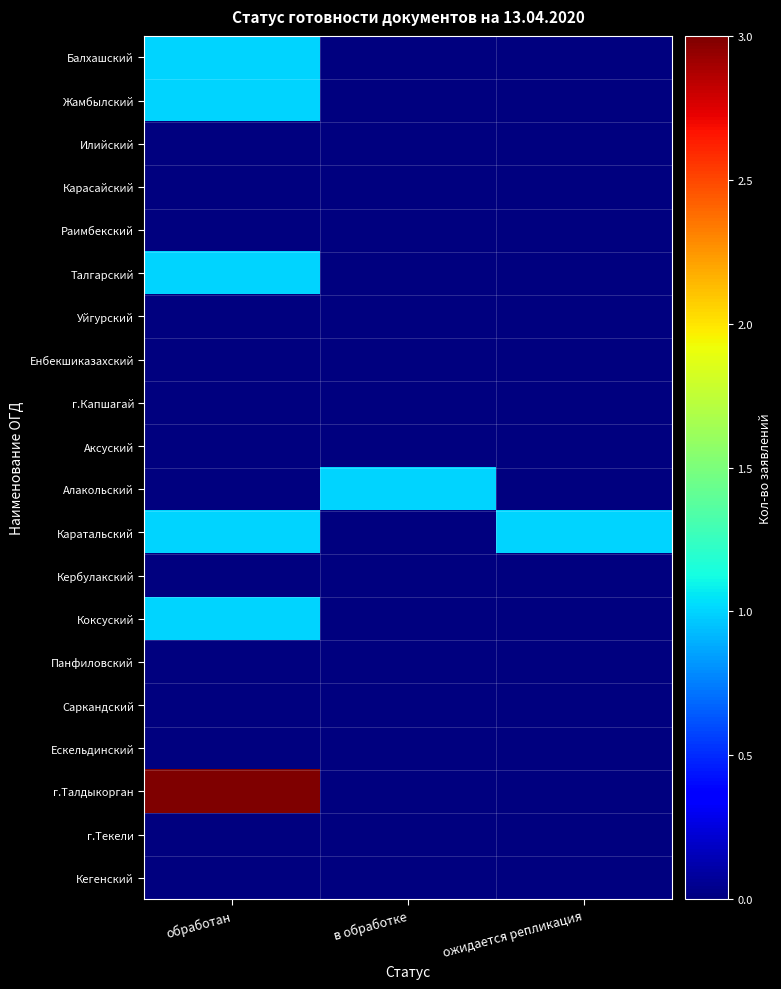

Which series changed the most between обработан and в обработке?

г.Талдыкорган